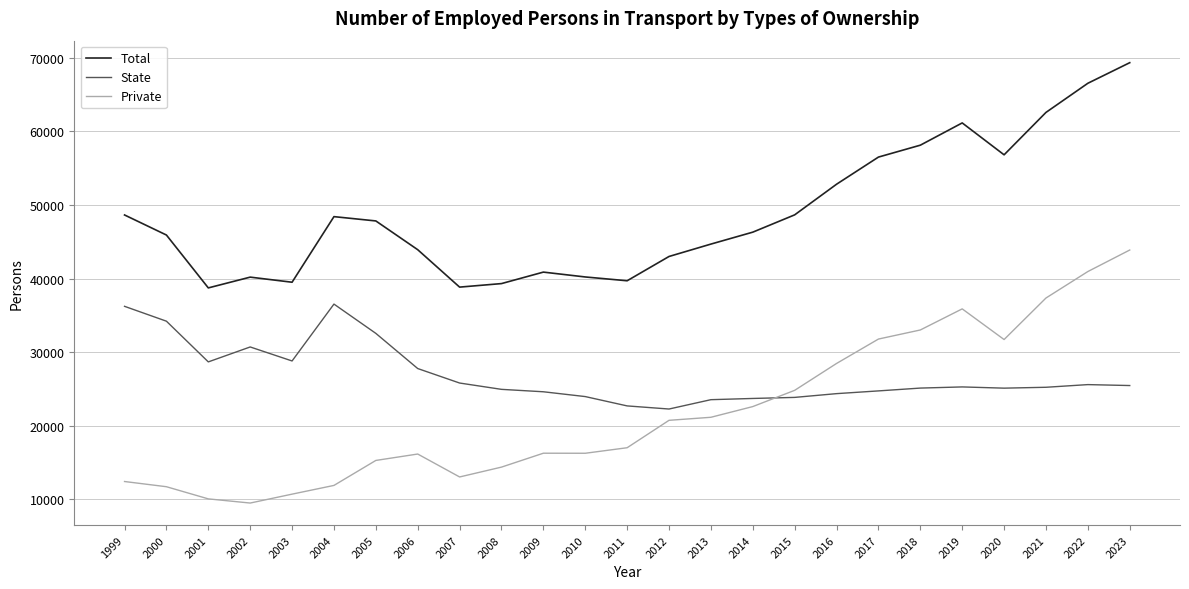

The value of Total at 2021 is 41879.8. True or false?

False